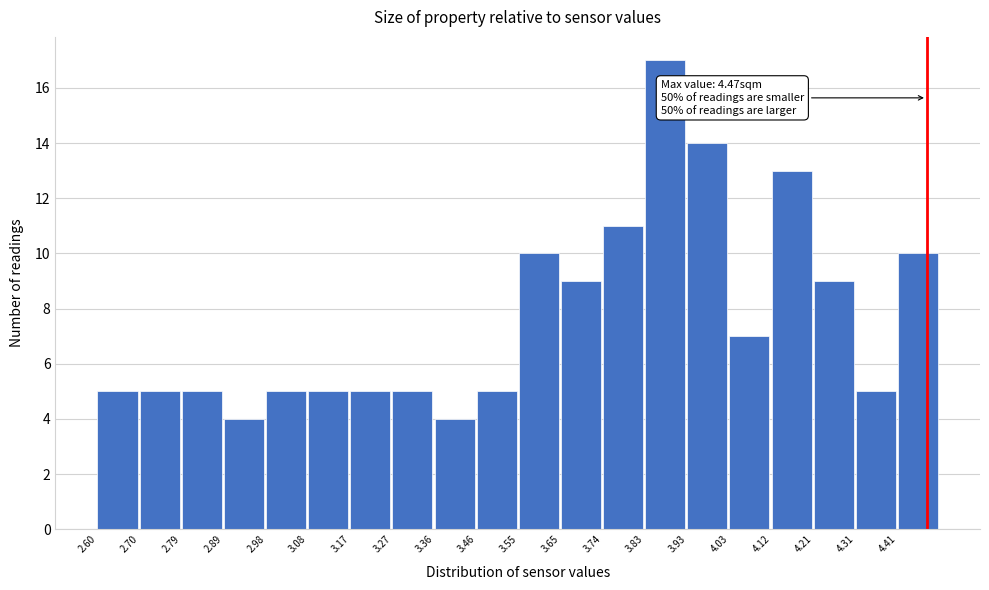

Over which range of the x-axis is the bar tallest?

3.835 to 3.930